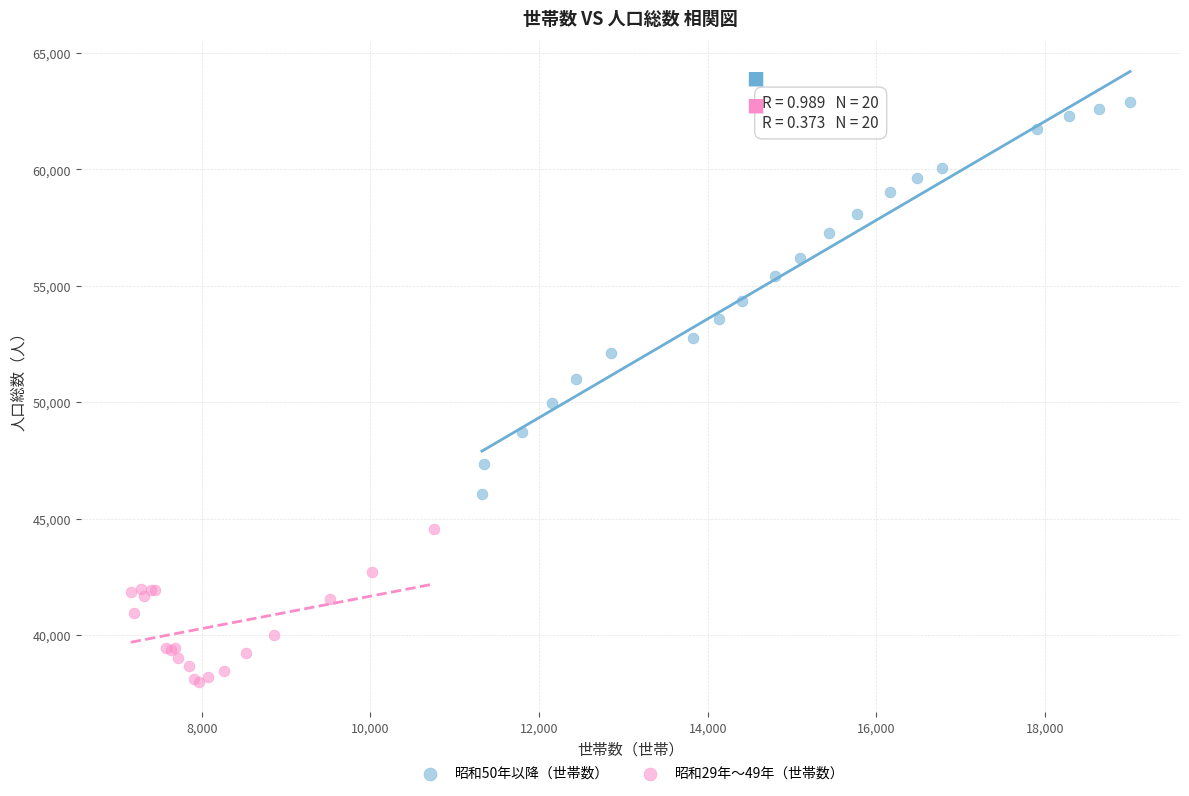

What are all the series names shown in the legend?

昭和50年以降（世帯数）, 昭和29年〜49年（世帯数）